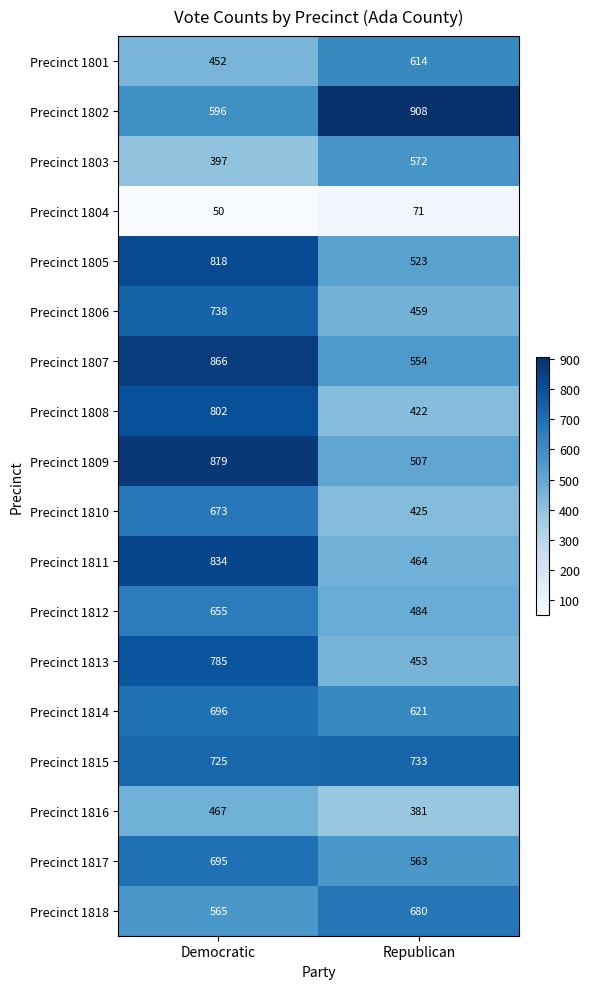

Is it true that Precinct 1818 equals 781 at Democratic?

False